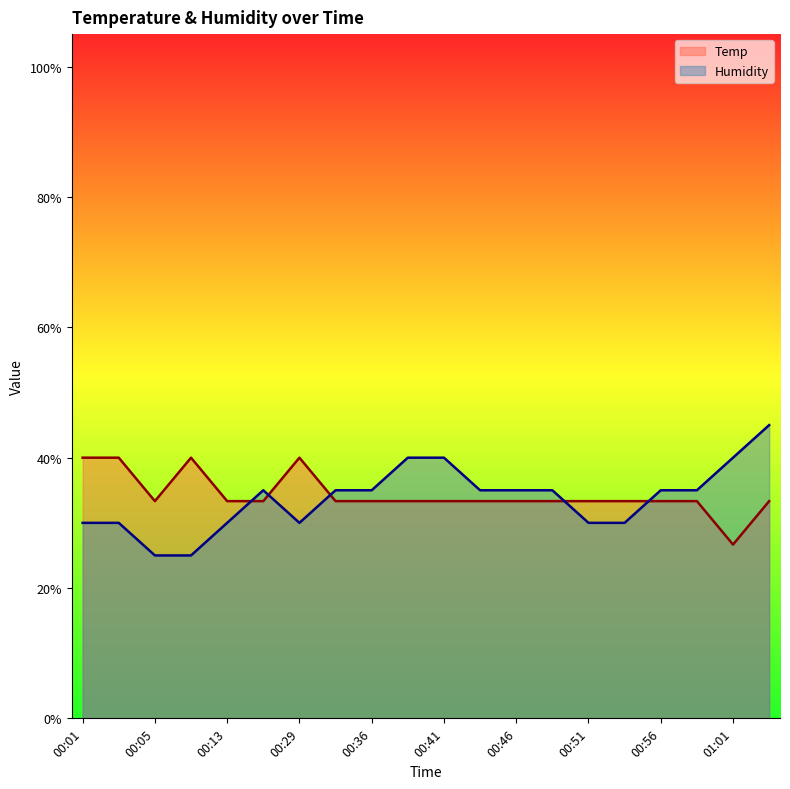

Reading left to right, what are all the values shown in this chart?

Temp (line): 0.4	0.4	0.3	0.4	0.3	0.3	0.4	0.3	0.3	0.3	0.3	0.3	0.3	0.3	0.3	0.3	0.3	0.3	0.3	0.3
Humidity (line): 0.3	0.3	0.2	0.2	0.3	0.4	0.3	0.4	0.4	0.4	0.4	0.4	0.4	0.4	0.3	0.3	0.4	0.4	0.4	0.4